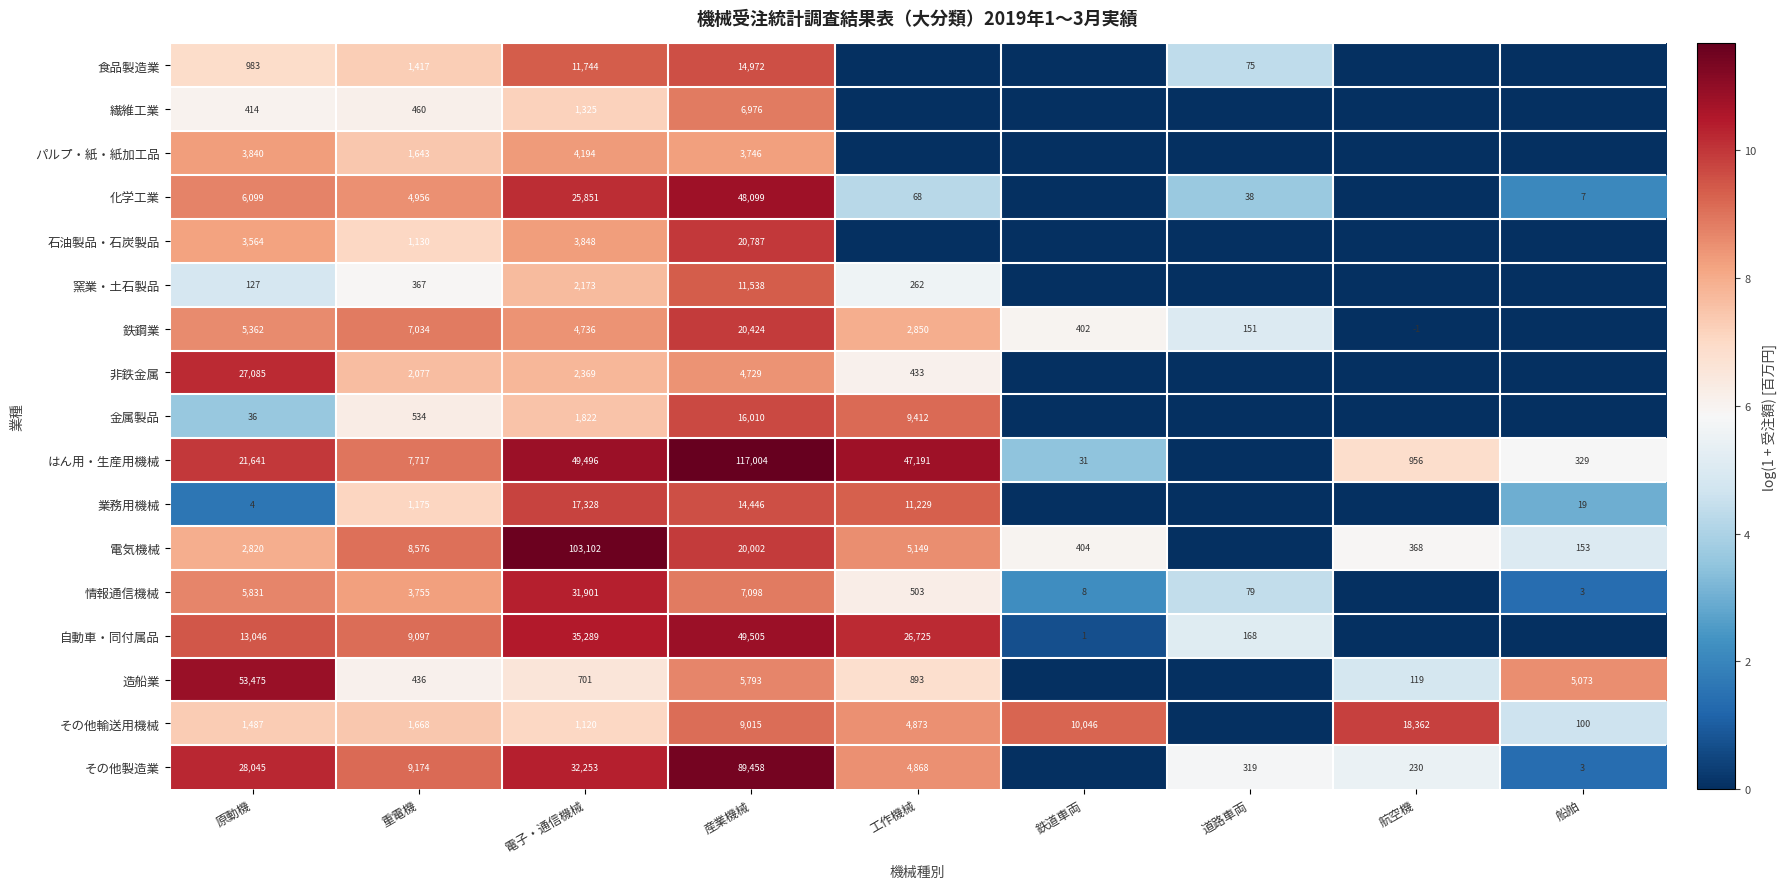

At which category does the chart reach its minimum across all series?

工作機械